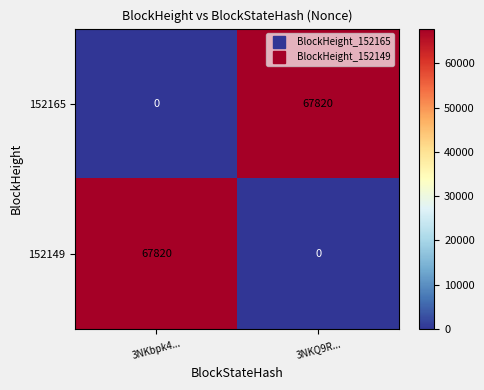

How many series are shown in this chart?

2